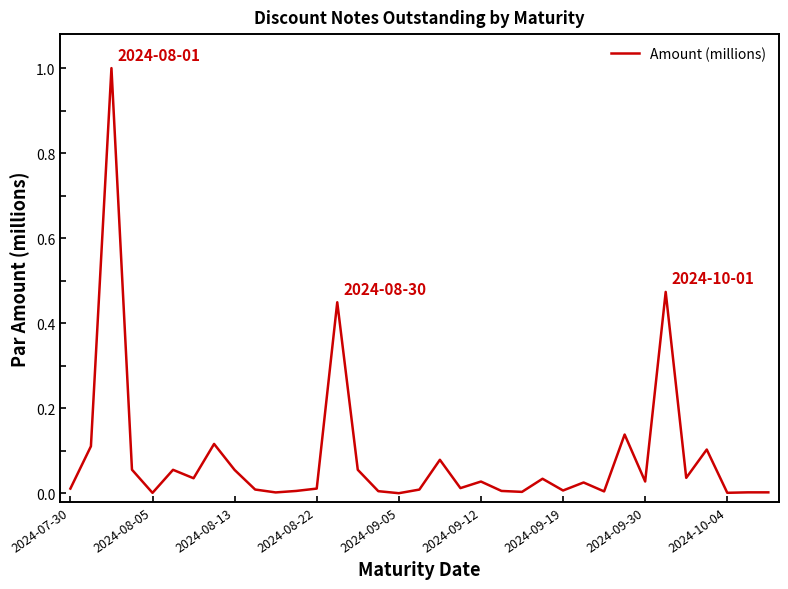

True or false: the data has more than 0 interior local peaks.

True